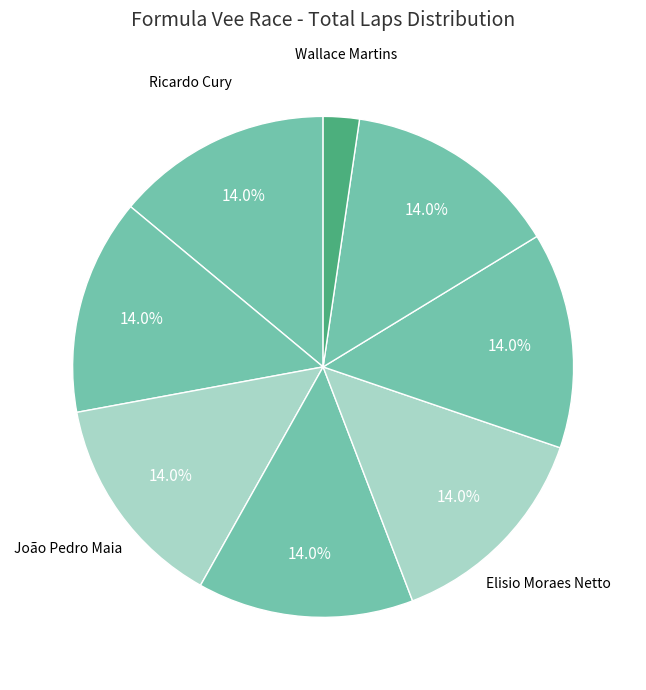

Count the number of slices in the pie.

8